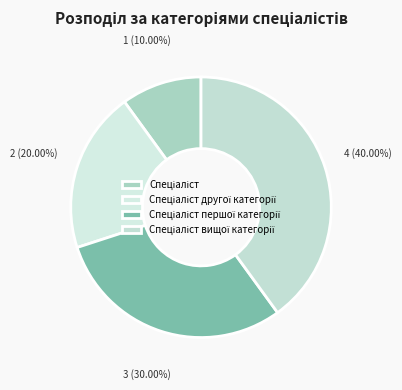

Is there a majority slice in this chart?

No